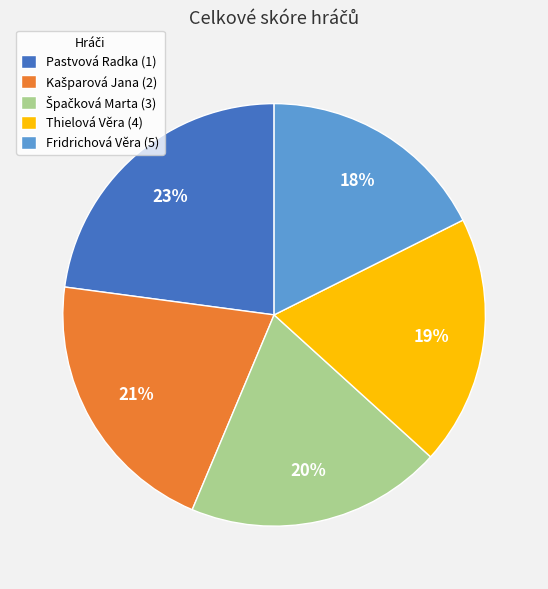

Which slice is the largest?

Pastvová Radka (1)